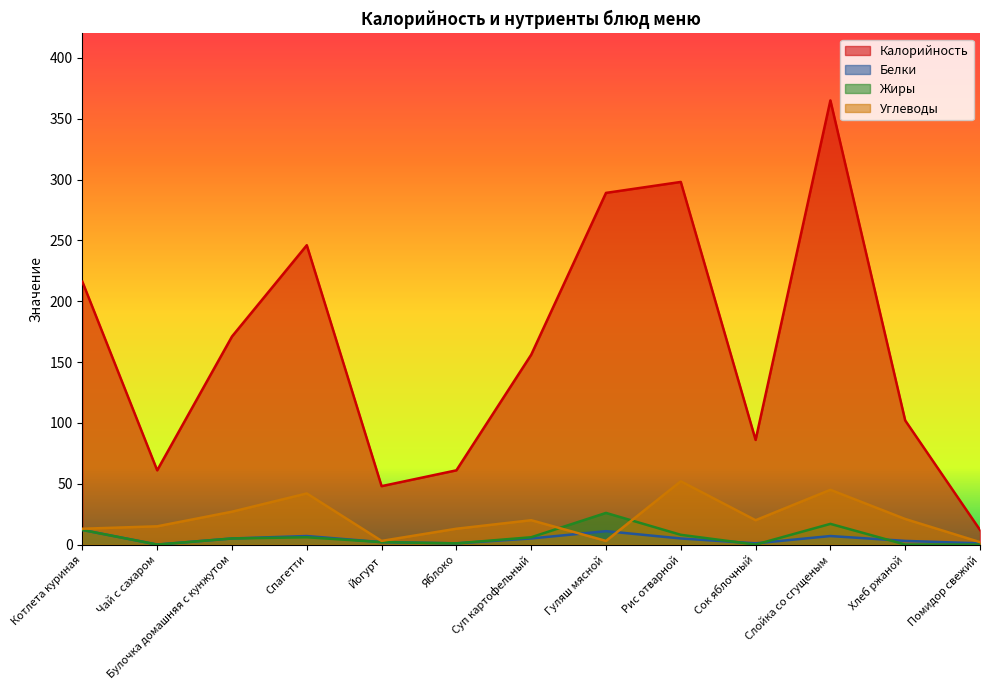

At which category does the chart reach its minimum across all series?

Чай с сахаром